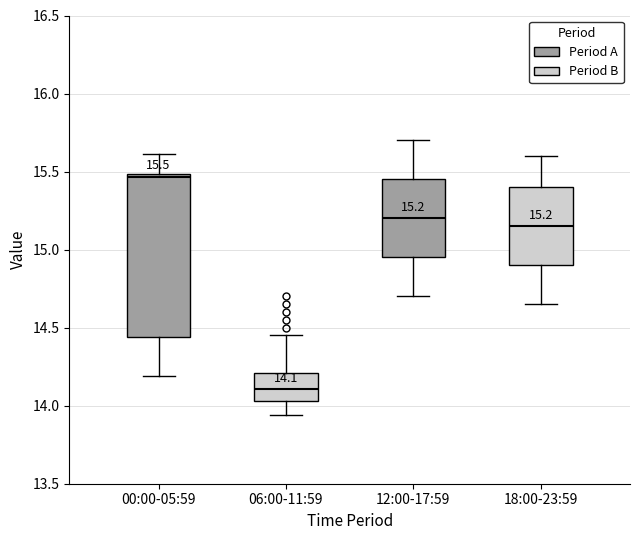

Which box is the tallest, from its lower edge to its upper edge?

00:00-05:59